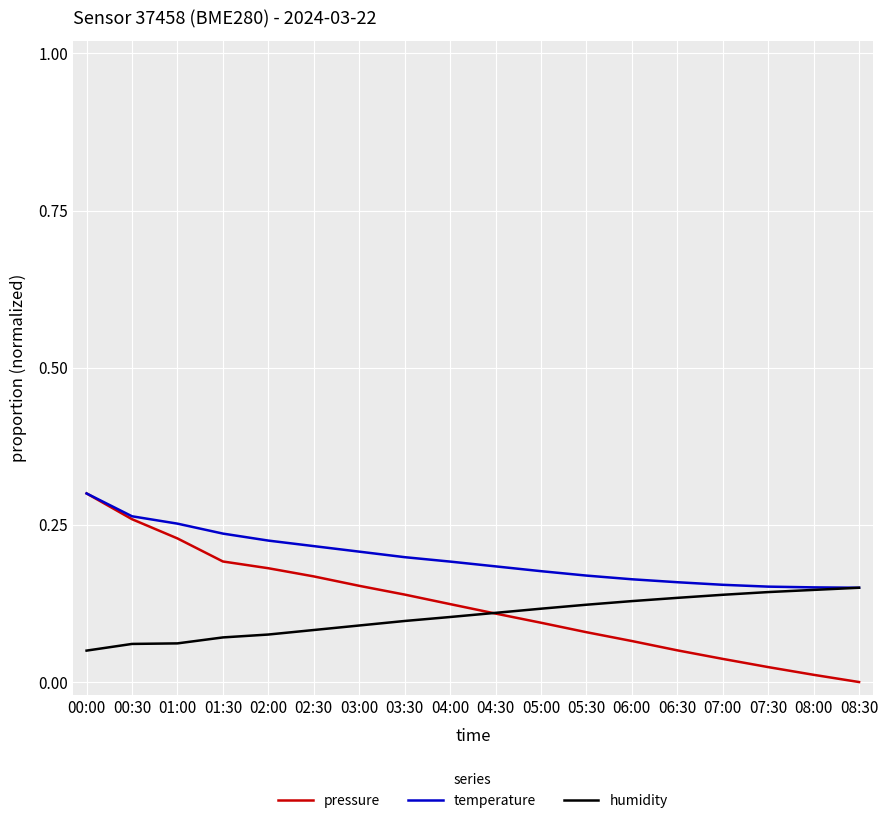

Which series has the widest spread of values?

pressure